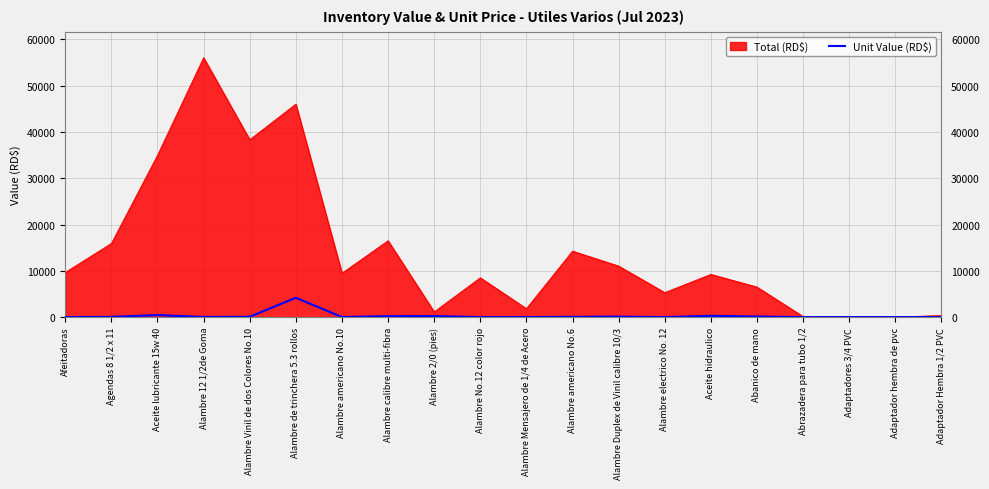

The Total (RD$) series shows 16078.9 at Afeitadoras. True or false?

False